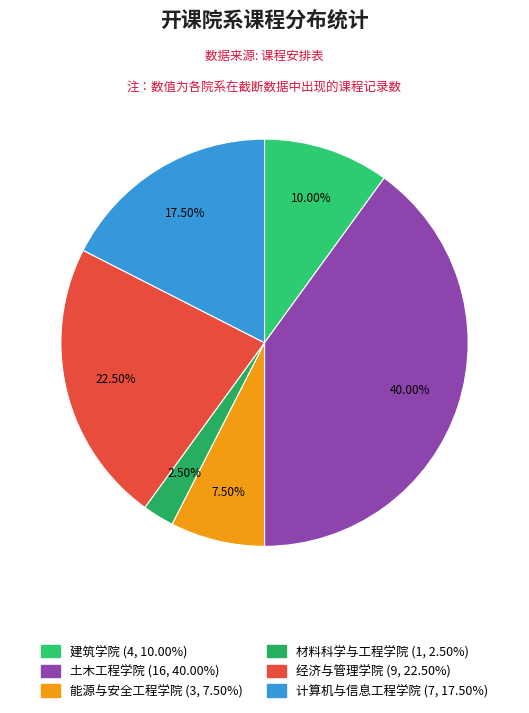

True or false: 土木工程学院 accounts for 33% of the total.

False